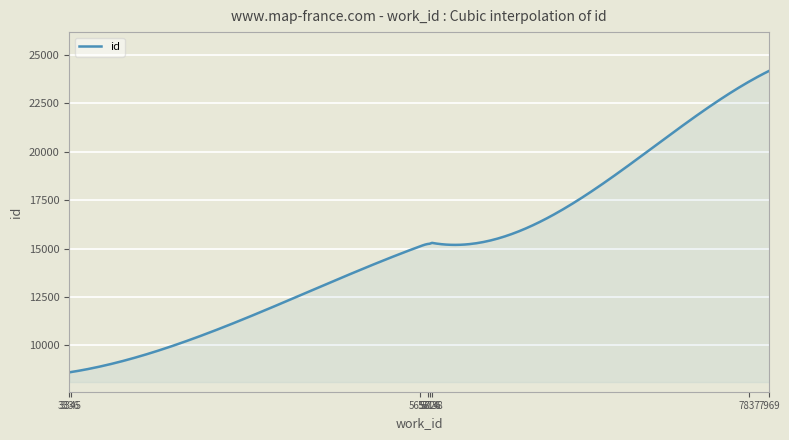

What is the greatest value displayed?

24176.0